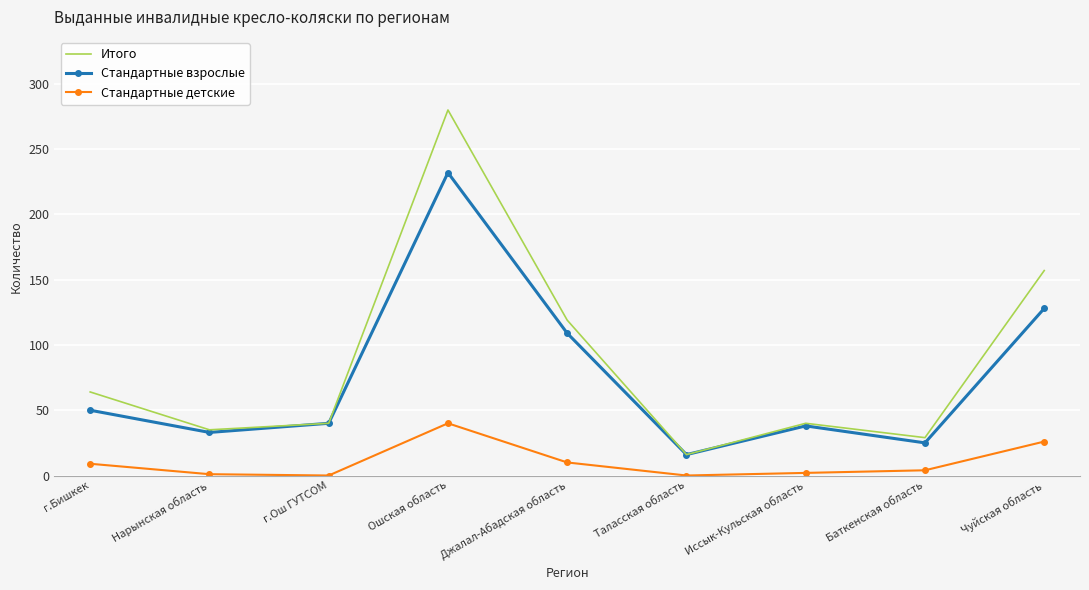

True or false: Стандартные детские and Стандартные взрослые intersect in this chart.

False